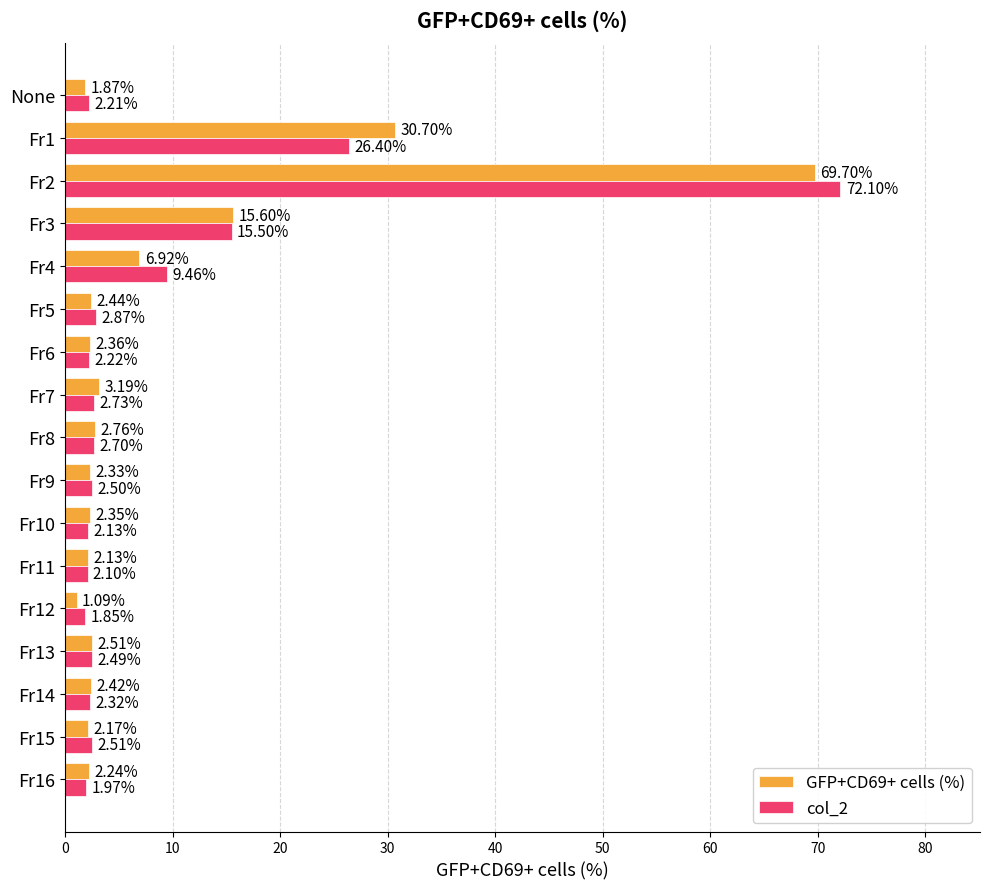

How many distinct data groups are displayed?

2